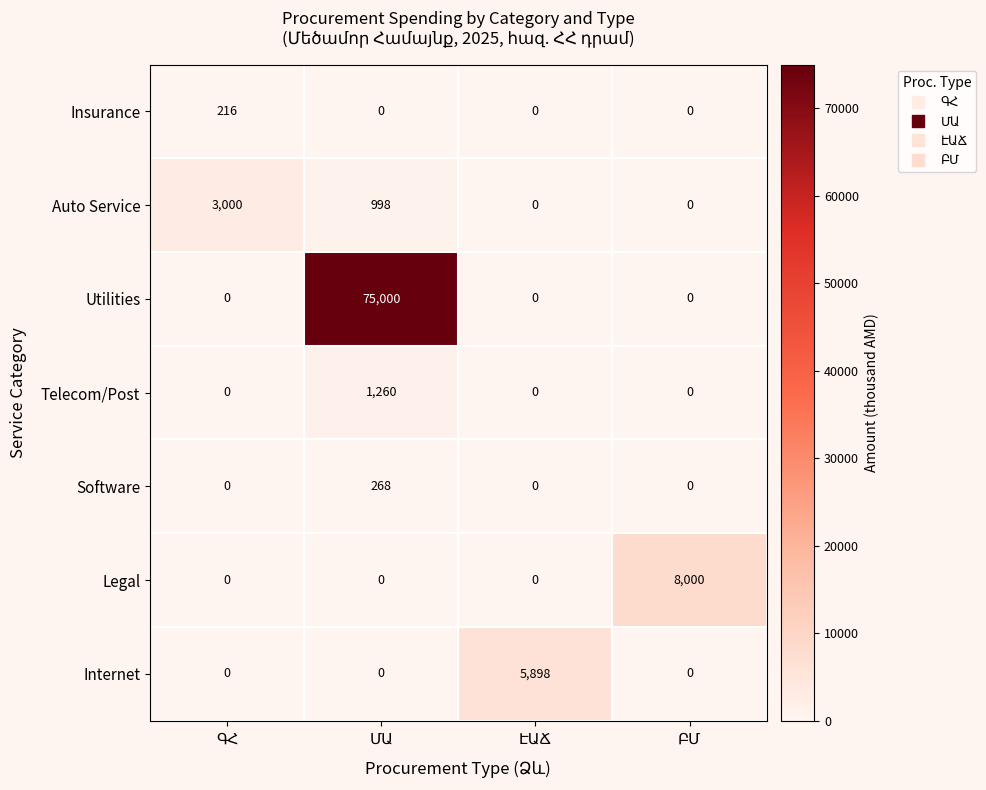

Count the Legal values in the range 0 to 8000.

4